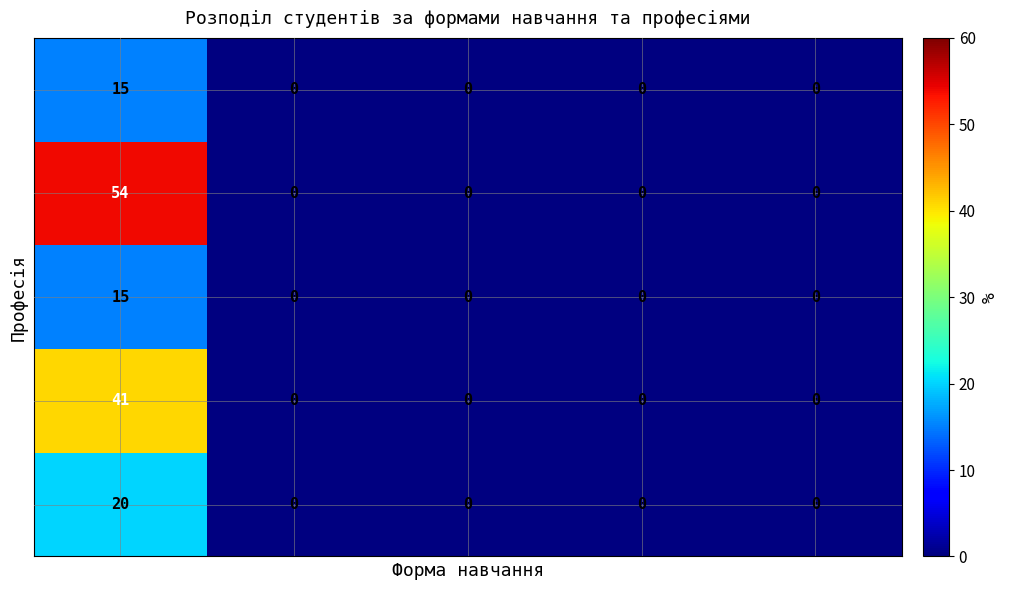

At how many categories does at least one series exceed 4?

1